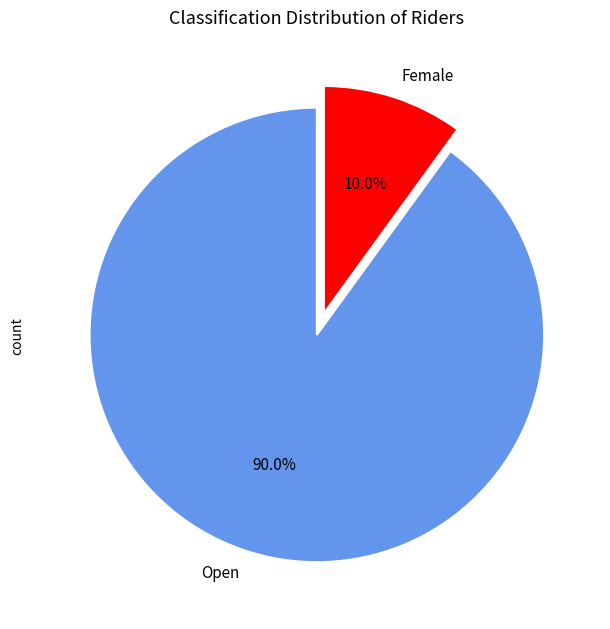

The Open slice represents 98% of the pie. True or false?

False